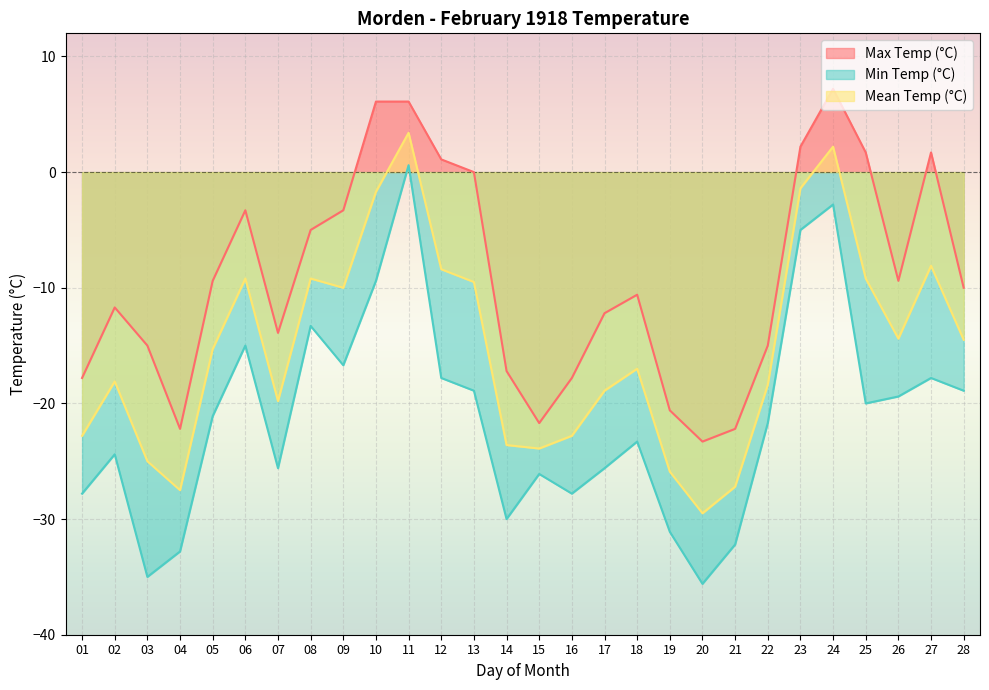

How many positive values does the Max Temp (°C) series have?

7